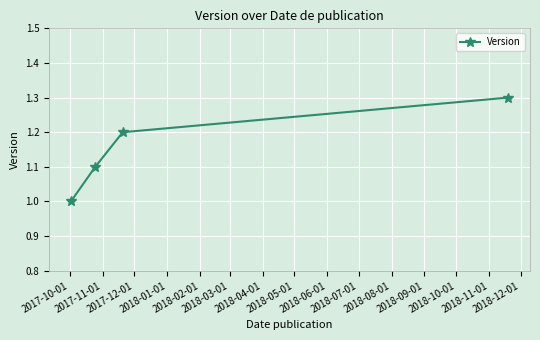

What is the value of the 1st point from the left?

1.0